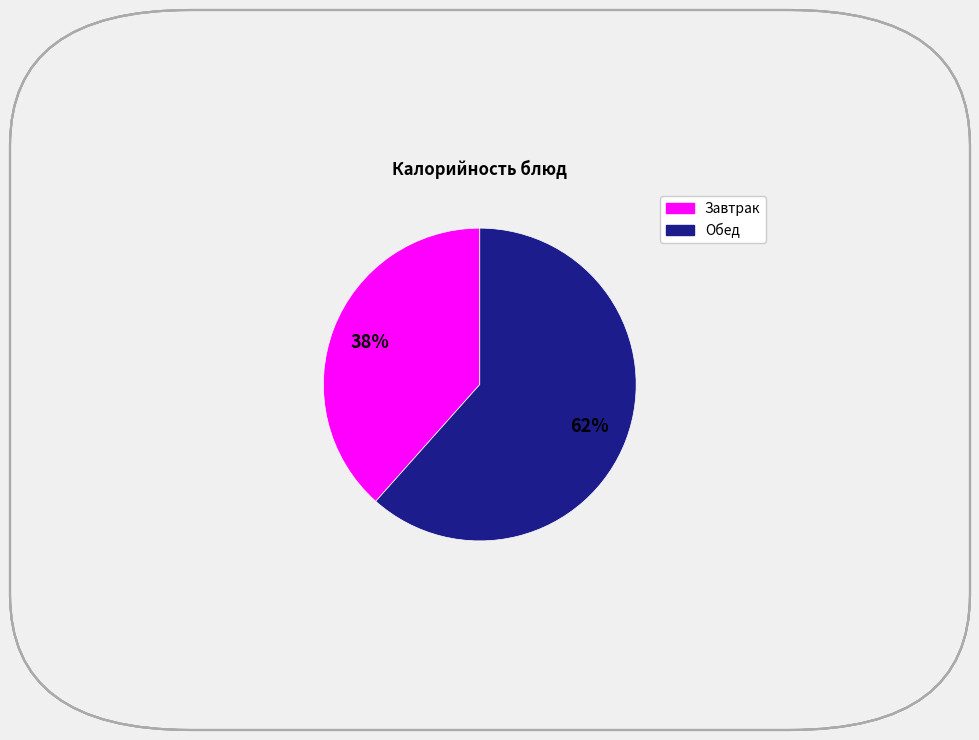

Is there a majority slice in this chart?

Yes